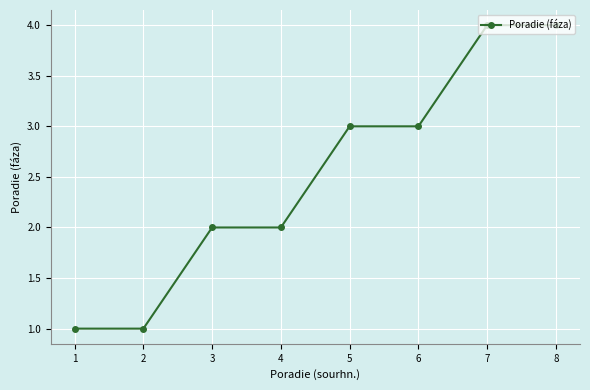

Is this an area chart (filled region under the line)?

No